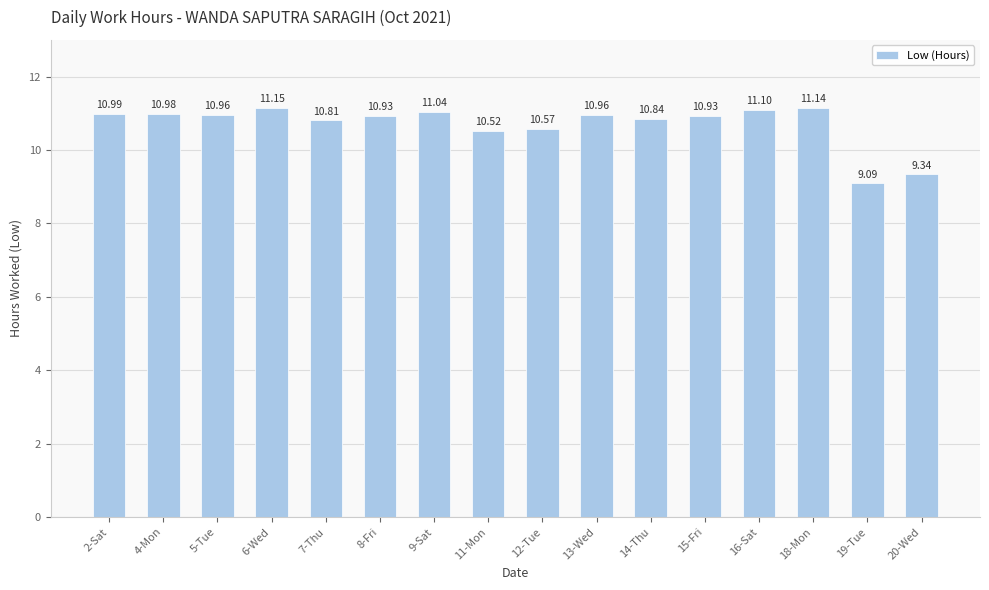

Reading left to right, extract all data points from this chart.

11.0	11.0	11.0	11.2	10.8	10.9	11.0	10.5	10.6	11.0	10.8	10.9	11.1	11.1	9.1	9.3